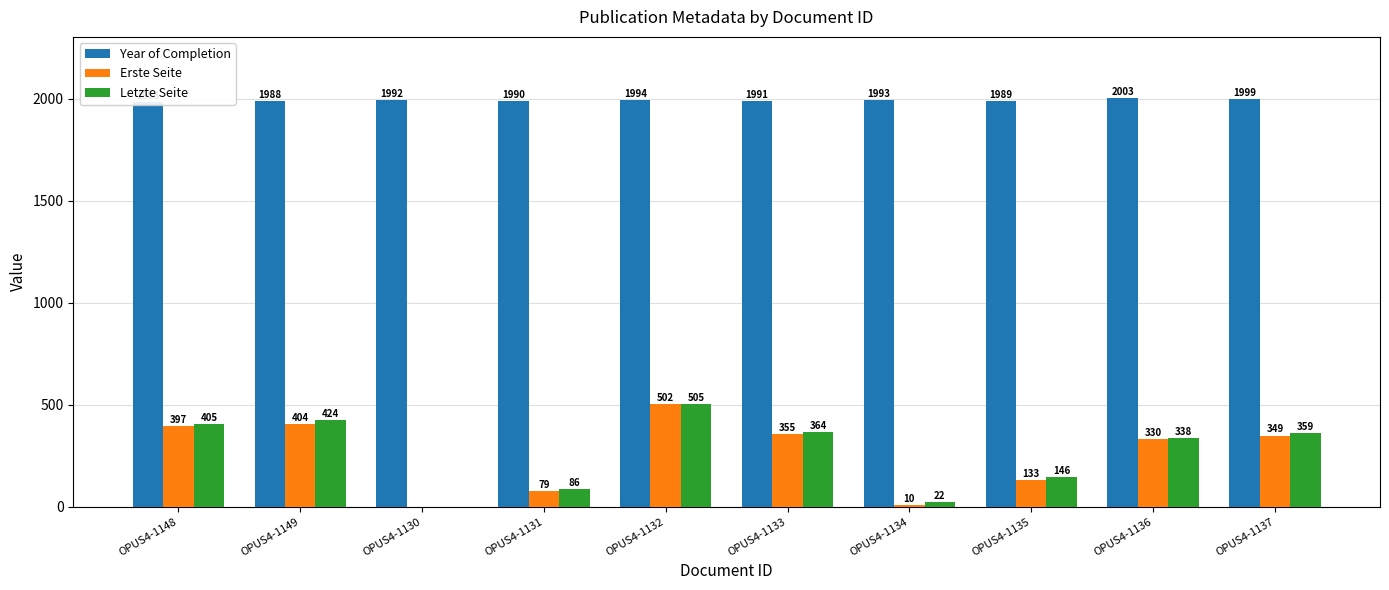

What position from the right is OPUS4-1149?

9